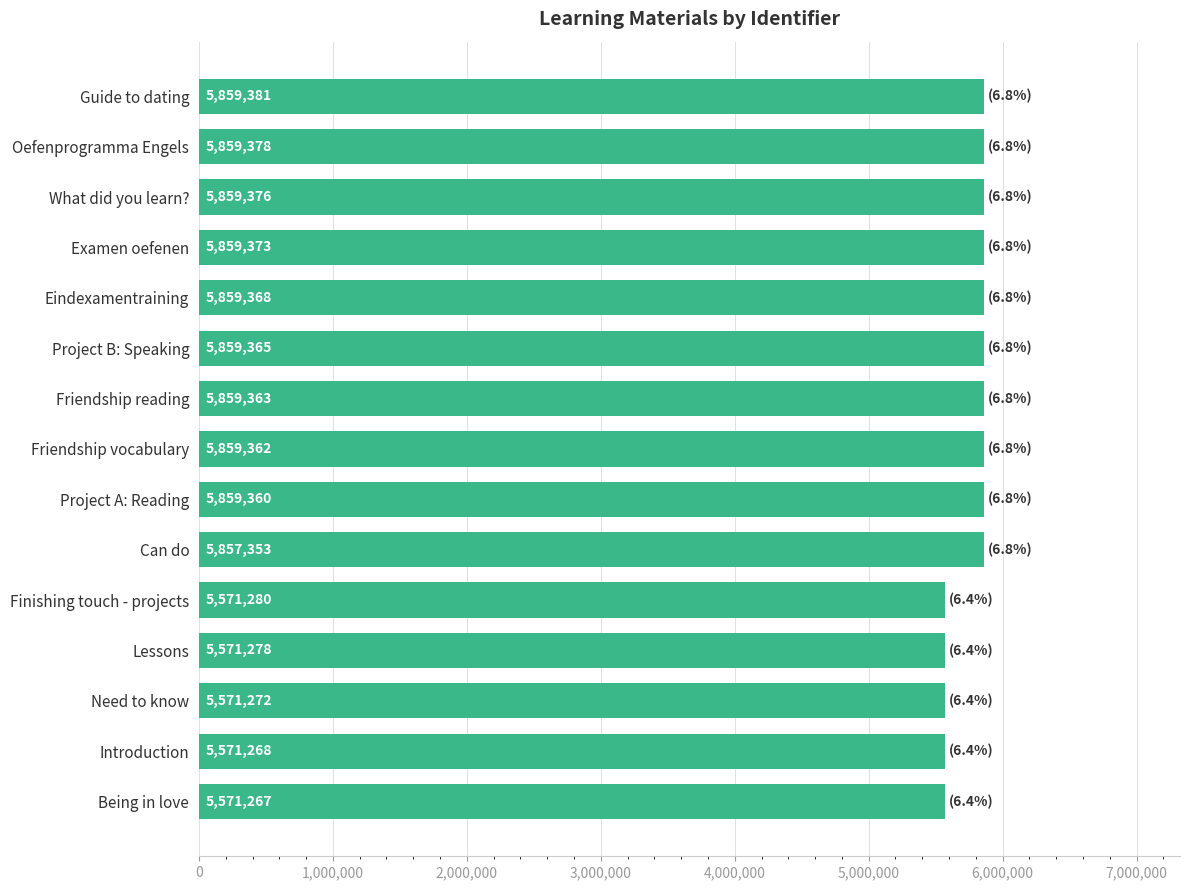

Reading top to bottom, what are all the values shown in this chart?

Guide to dating=5859381	Oefenprogramma Engels=5859378	What did you learn?=5859376	Examen oefenen=5859373	Eindexamentraining=5859368	Project B: Speaking=5859365	Friendship reading=5859363	Friendship vocabulary=5859362	Project A: Reading=5859360	Can do=5857353	Finishing touch - projects=5571280	Lessons=5571278	Need to know=5571272	Introduction=5571268	Being in love=5571267